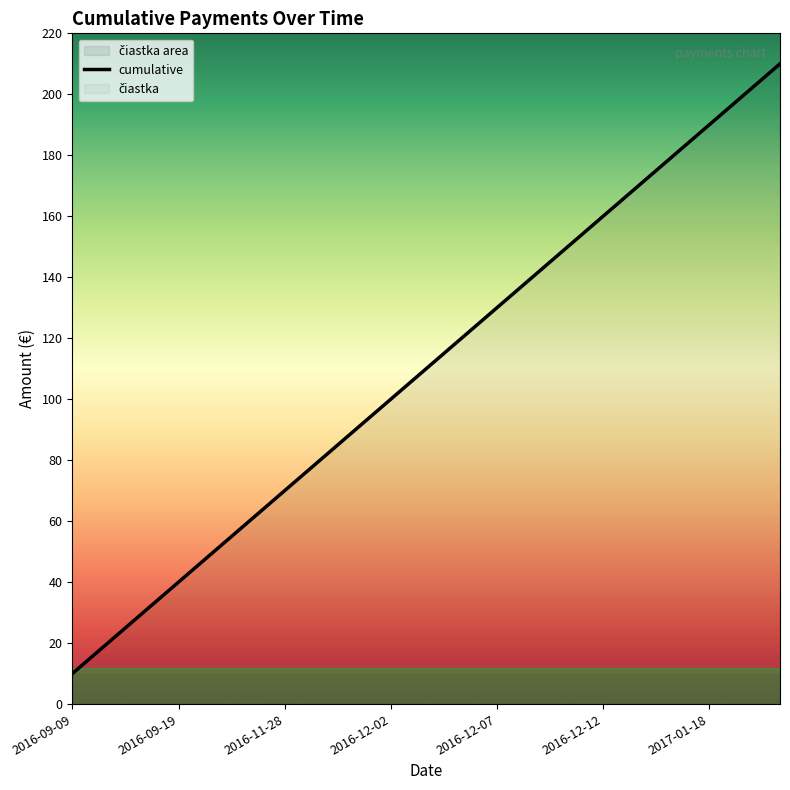

What is the label of the 19th point from the left?

2017-01-18